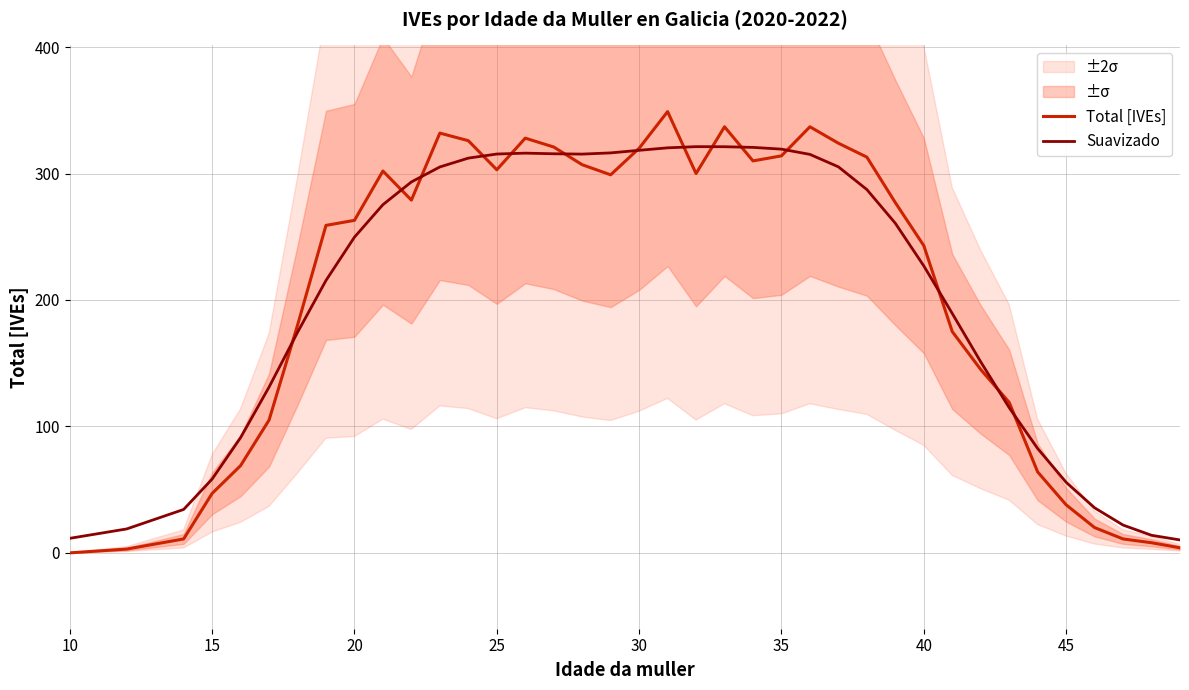

Rank the series by their maximum value, from lowest to highest.

Suavizado, Total [IVEs]